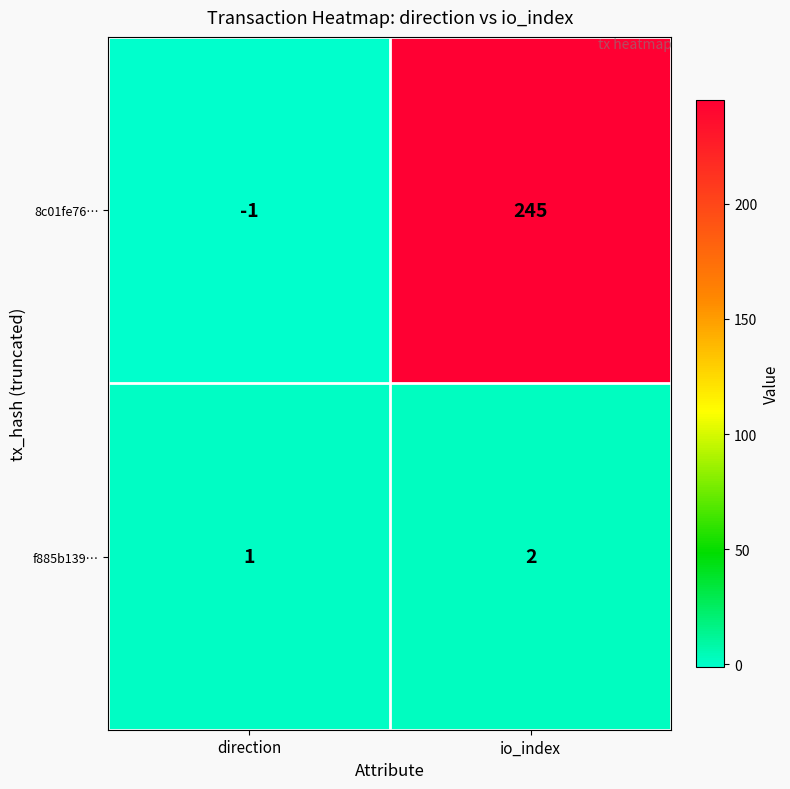

At which label is f885b139… closest to 1?

direction